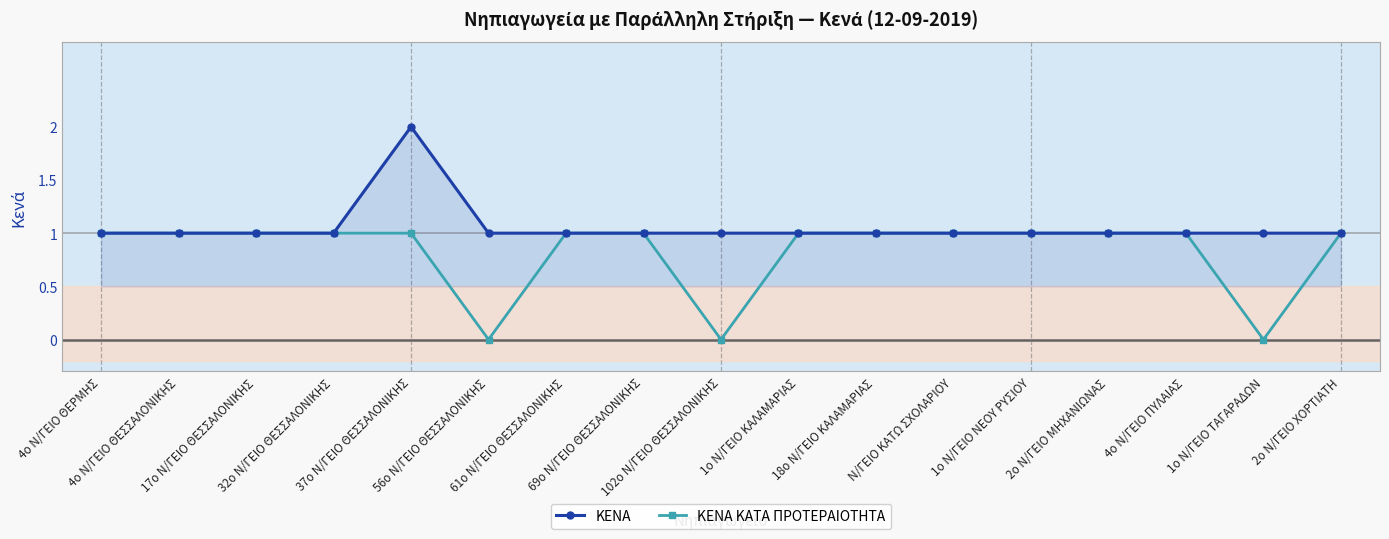

How many distinct data groups are displayed?

2